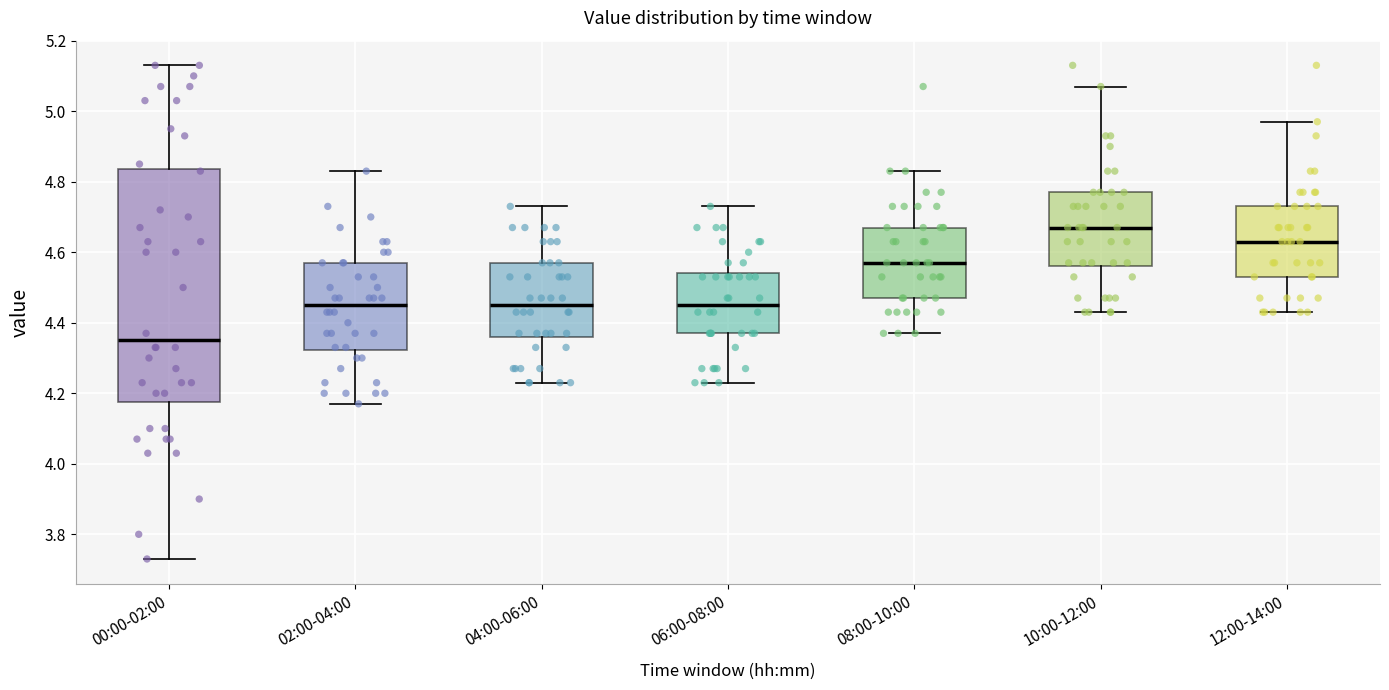

Reading left to right, transcribe this box plot: for each box, give where its median line is, the range the box spans, and where its two whiskers end, as read against the y-axis. The values are not printed on the chart, so give them approximately, as read against the axis.

00:00-02:00: median 4.36, box 4.18 to 4.84, whiskers 3.74 to 5.14
02:00-04:00: median 4.46, box 4.32 to 4.58, whiskers 4.18 to 4.84
04:00-06:00: median 4.46, box 4.36 to 4.58, whiskers 4.24 to 4.74
06:00-08:00: median 4.46, box 4.38 to 4.54, whiskers 4.24 to 4.74
08:00-10:00: median 4.58, box 4.48 to 4.68, whiskers 4.38 to 4.84
10:00-12:00: median 4.68, box 4.56 to 4.78, whiskers 4.44 to 5.08
12:00-14:00: median 4.64, box 4.54 to 4.74, whiskers 4.44 to 4.98